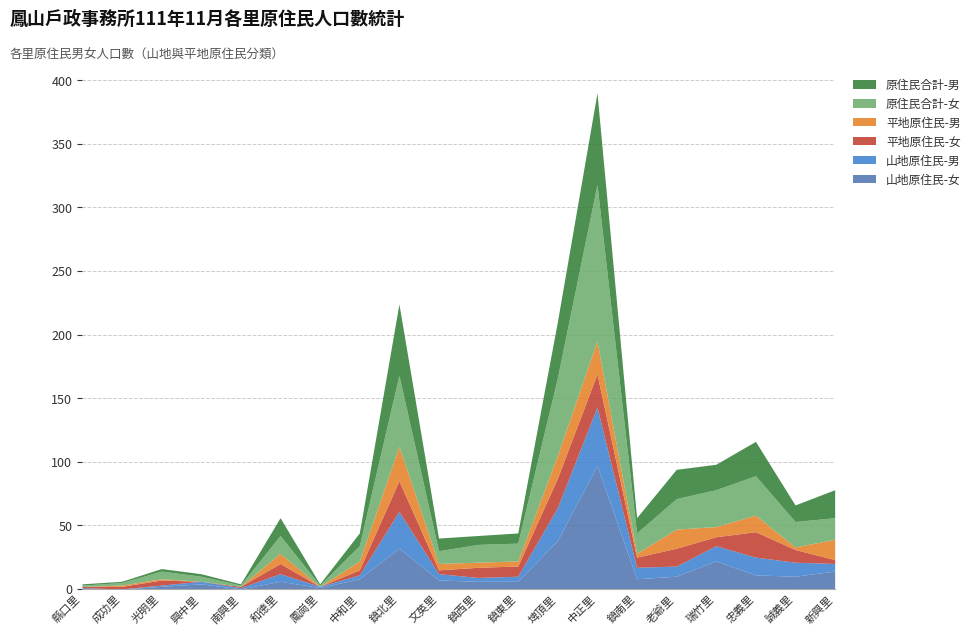

What is the value of the 平地原住民-男 point at the 15th from the left?

3